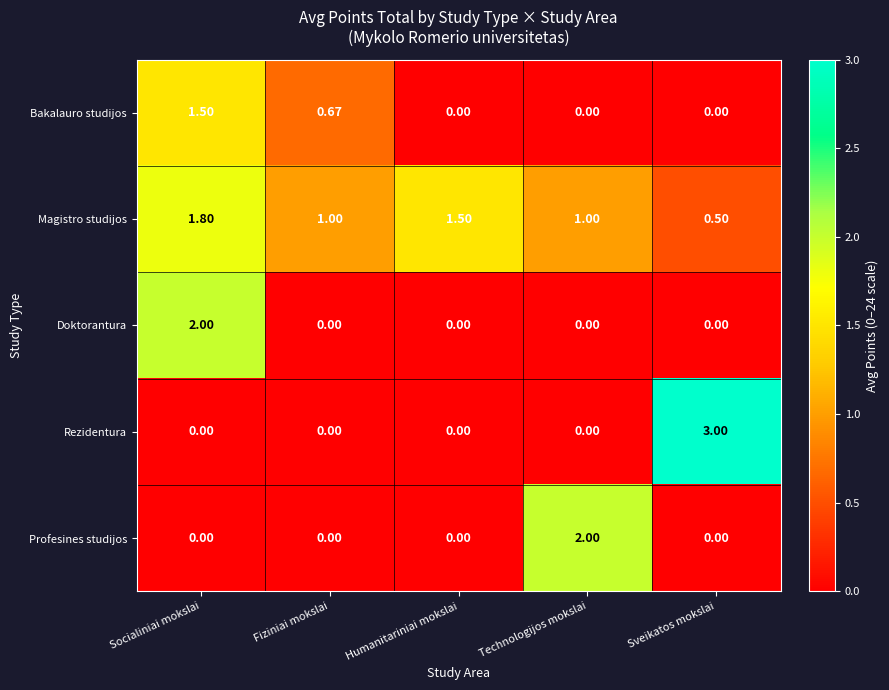

Which series changed the most between Fiziniai mokslai and Sveikatos mokslai?

Rezidentura